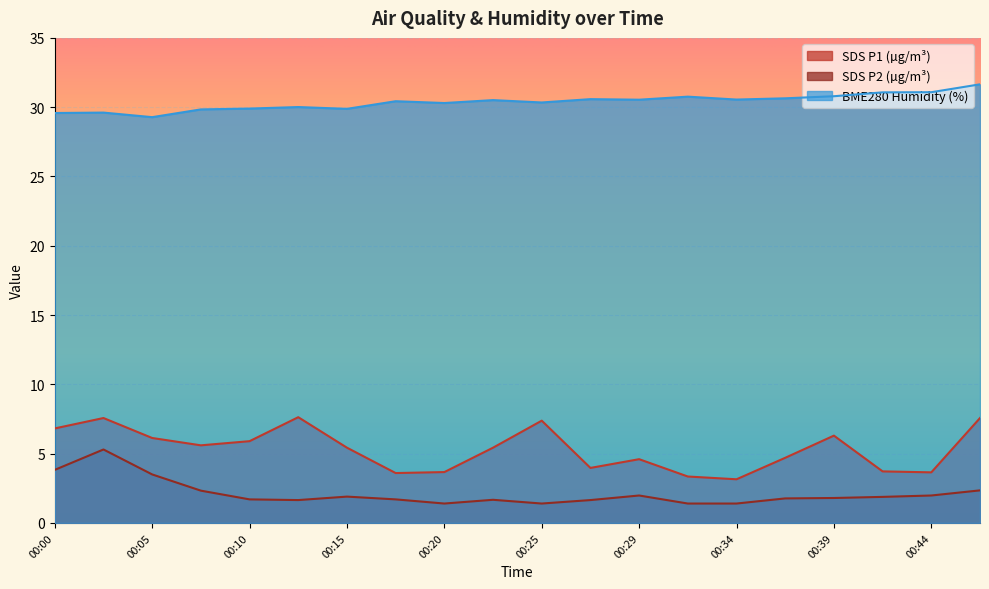

True or false: SDS_P2 and SDS_P1 intersect in this chart.

False